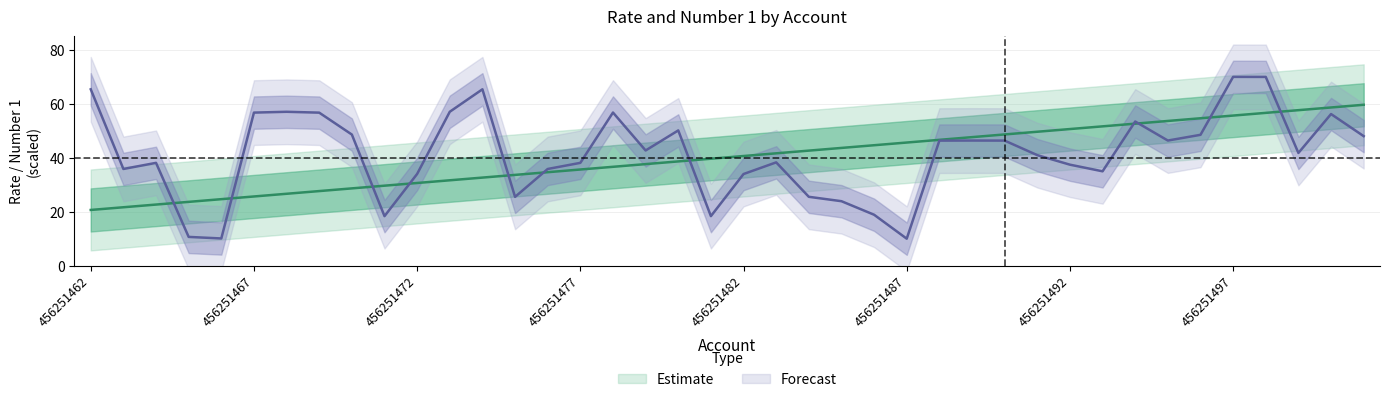

What is the spread (max minus min) of values at 456251500?

2.4